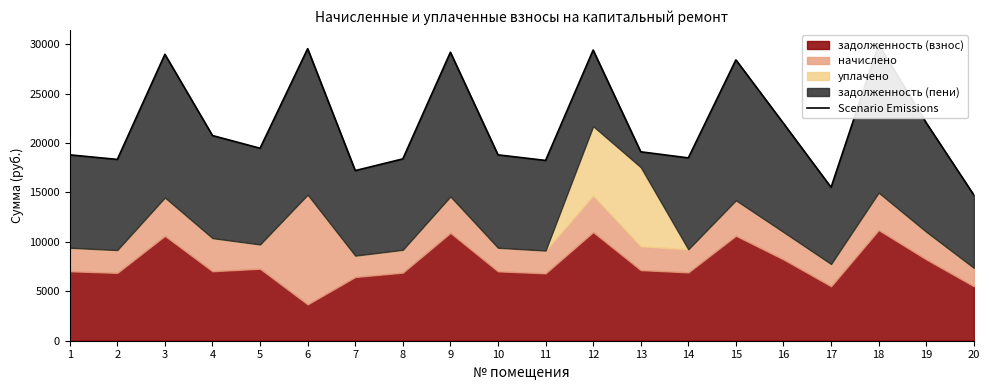

Which label corresponds to the largest value in the chart?

18